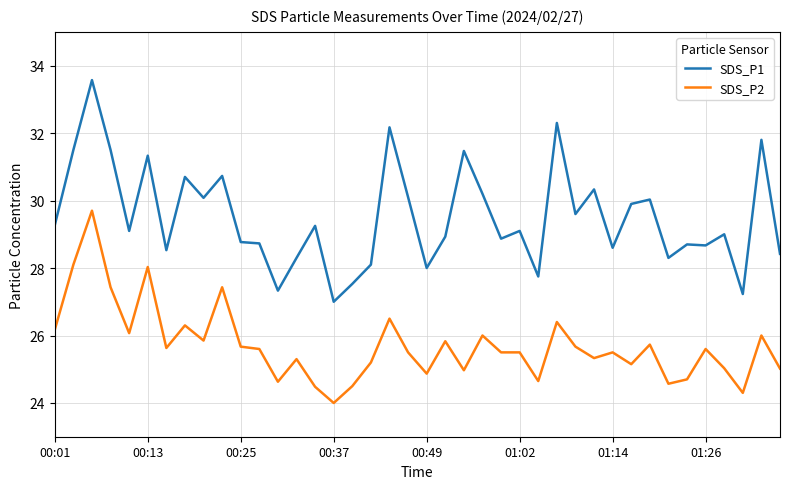

True or false: SDS_P2 and SDS_P1 cross at least once.

False